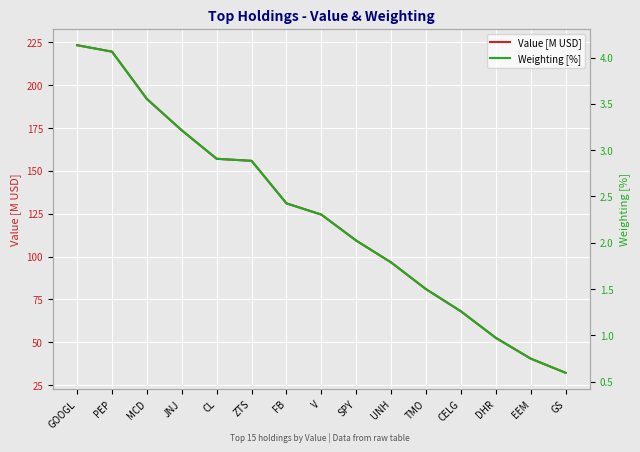

The value of Weighting [%] at CL is 2.9. True or false?

True